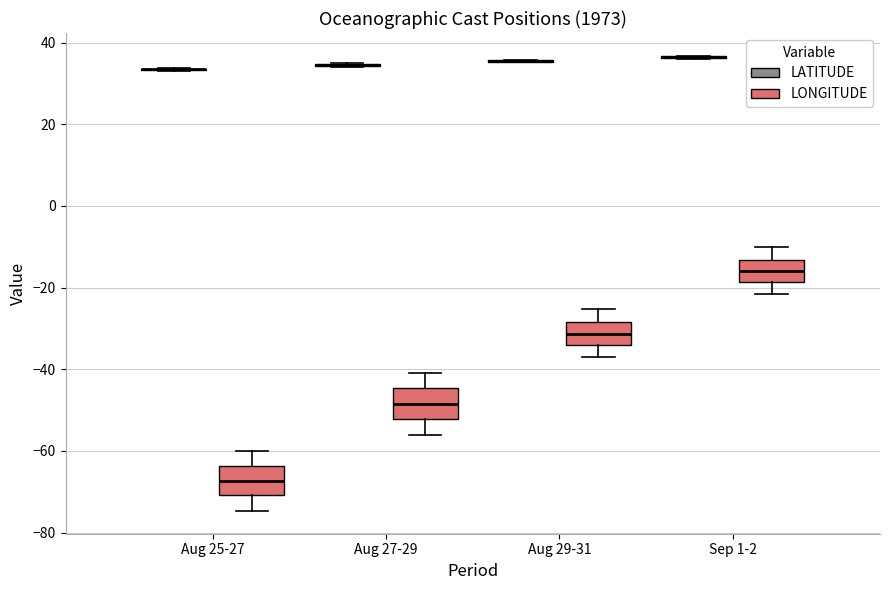

Reading left to right, read every box against the y-axis: the position of its median line, the range the box covers, and the ends of its whiskers. The values are not printed on the chart, so give them approximately, as read against the axis.

Aug 25-27 (LATITUDE): box collapsed to a line at 34, whiskers 34 to 34
Aug 25-27 (LONGITUDE): median -68, box -70 to -64, whiskers -74 to -60
Aug 27-29 (LATITUDE): box collapsed to a line at 34, whiskers 34 to 34
Aug 27-29 (LONGITUDE): median -48, box -52 to -44, whiskers -56 to -40
Aug 29-31 (LATITUDE): box collapsed to a line at 36, whiskers 36 to 36
Aug 29-31 (LONGITUDE): median -32, box -34 to -28, whiskers -38 to -26
Sep 1-2 (LATITUDE): box collapsed to a line at 36, whiskers 36 to 36
Sep 1-2 (LONGITUDE): median -16, box -18 to -14, whiskers -22 to -10